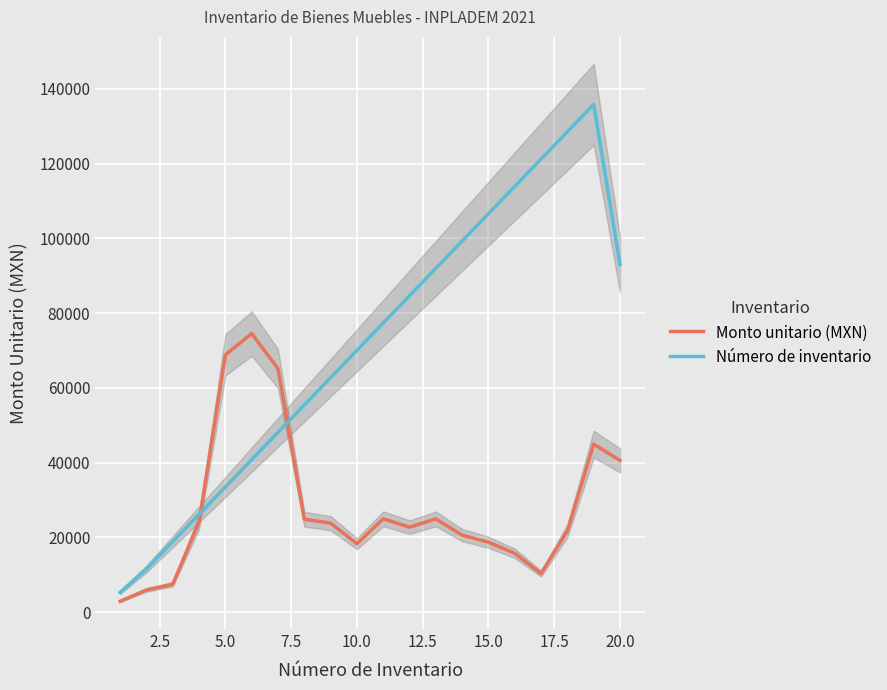

What are all the series names shown in the legend?

Monto unitario (MXN), Número de inventario